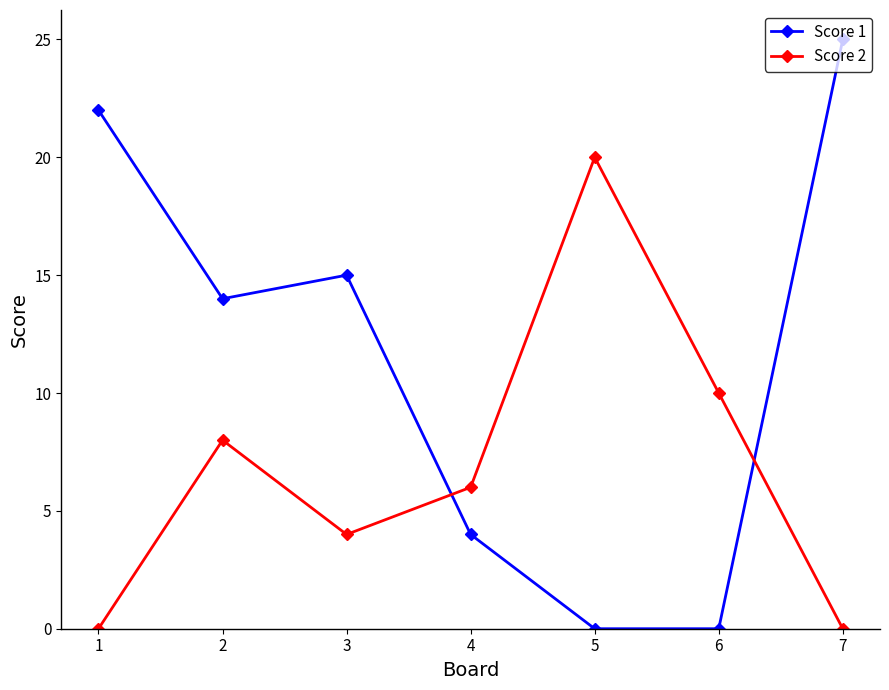

What value does the Score 1 series have at 1, to the nearest 10?

20